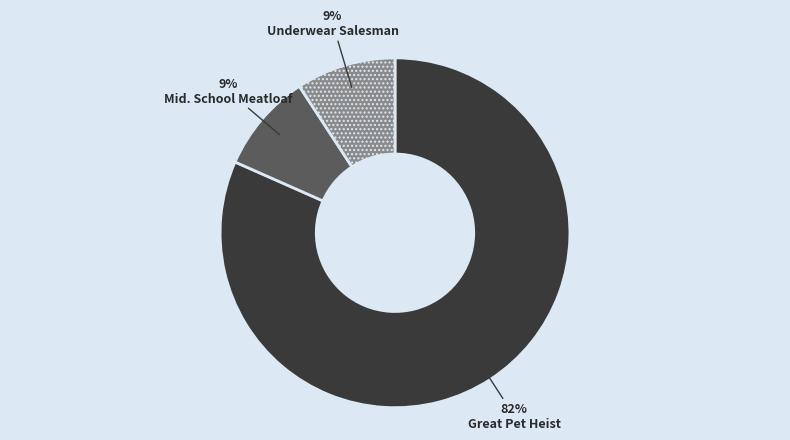

Is there any slice that represents more than half of the pie?

Yes